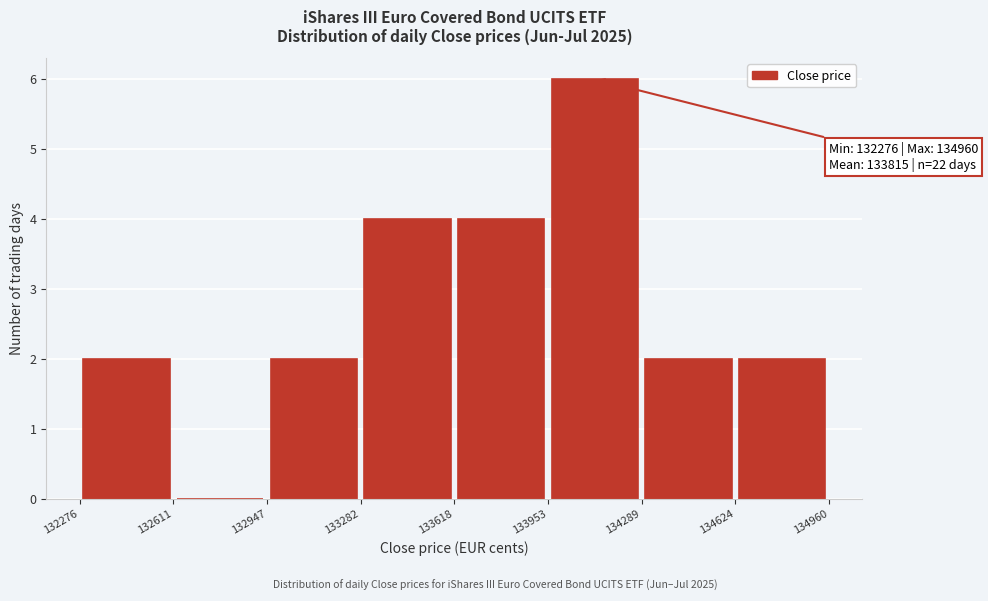

Which range on the x-axis has the tallest bar?

133953 to 134289